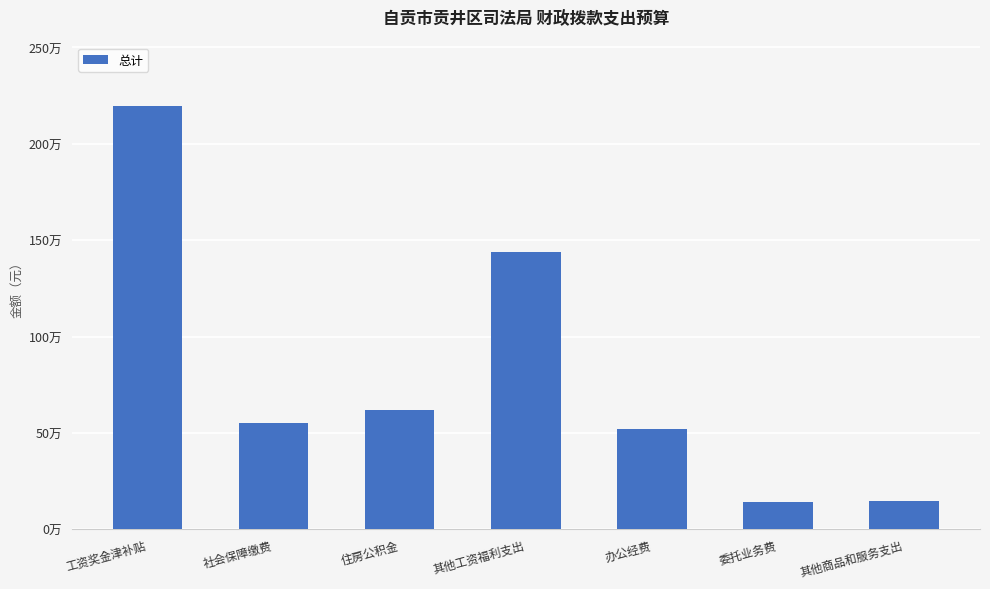

Rank the categories by value from highest to lowest.

工资奖金津补贴, 其他工资福利支出, 住房公积金, 社会保障缴费, 办公经费, 其他商品和服务支出, 委托业务费